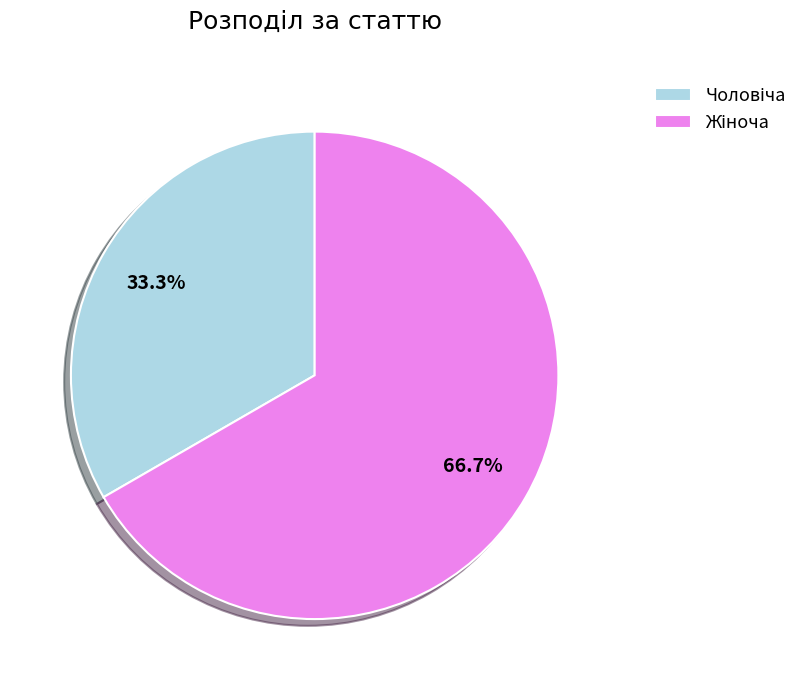

Is there any slice that represents more than half of the pie?

Yes